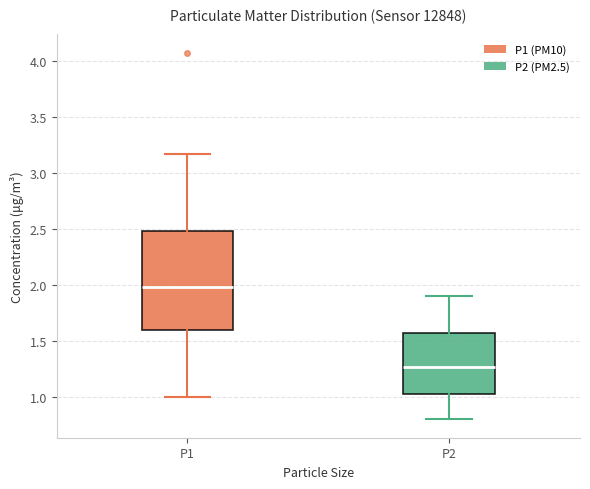

Reading left to right, transcribe this box plot: for each box, give where its median line is, the range the box spans, and where its two whiskers end, as read against the y-axis. The values are not printed on the chart, so give them approximately, as read against the axis.

P1: median 2.00, box 1.60 to 2.50, whiskers 1.00 to 3.15
P2: median 1.25, box 1.00 to 1.55, whiskers 0.80 to 1.90